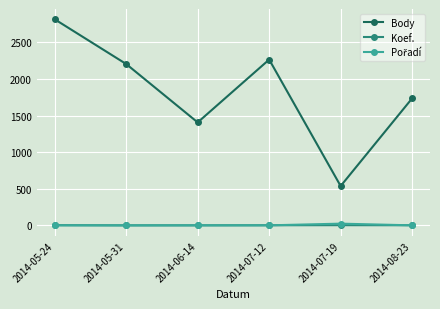

Which category has the highest value across all series?

2014-05-24